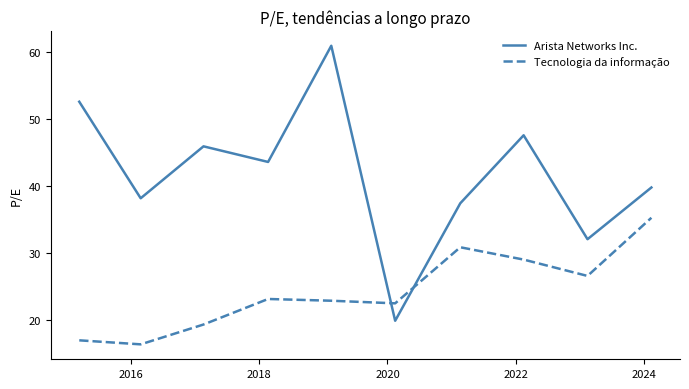

True or false: Tecnologia da informação and Arista Networks Inc. intersect in this chart.

True